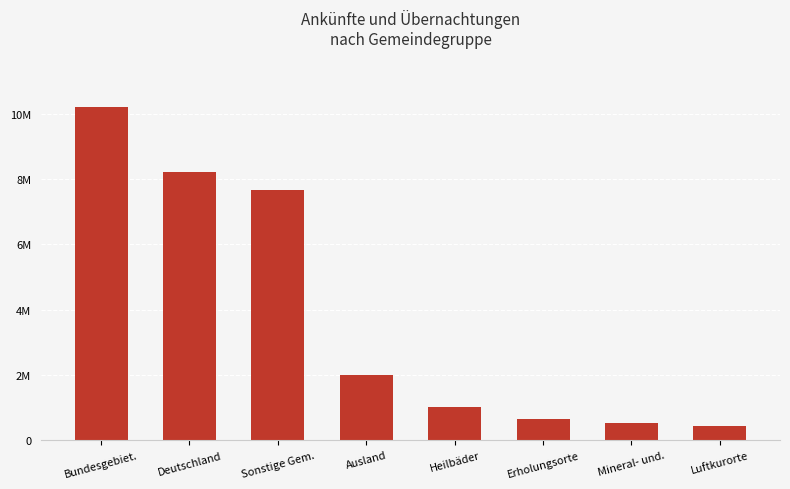

Rank the categories by value from lowest to highest.

Luftkurorte, Mineral- und., Erholungsorte, Heilbäder, Ausland, Sonstige Gem., Deutschland, Bundesgebiet.